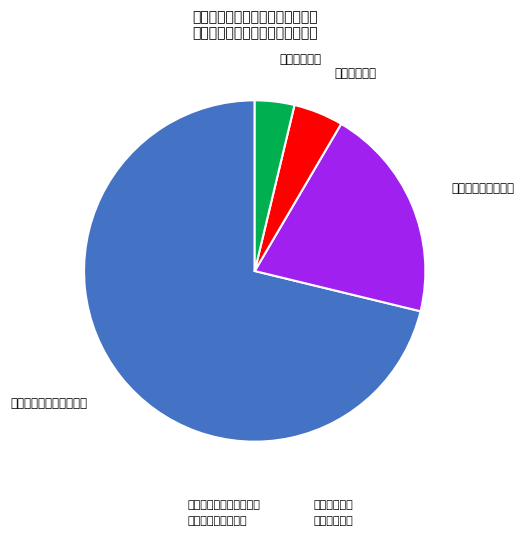

Rank the categories by value from highest to lowest.

文化旅游体育与传媒支出, 社会保障和就业支出, 卫生健康支出, 住房保障支出